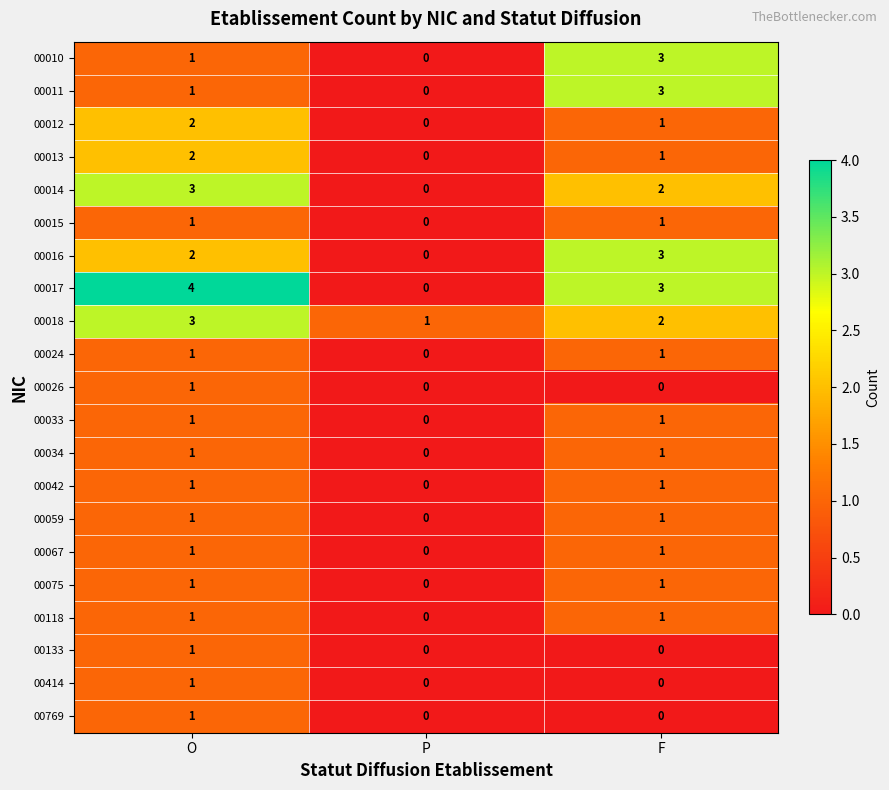

Is it true that 00042 equals 1 at F?

True